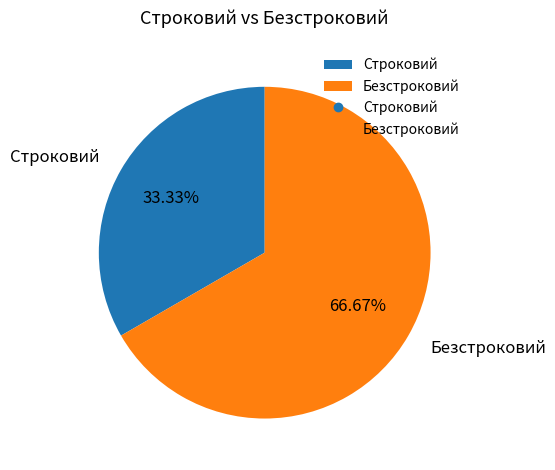

How many segments does this pie chart have?

2